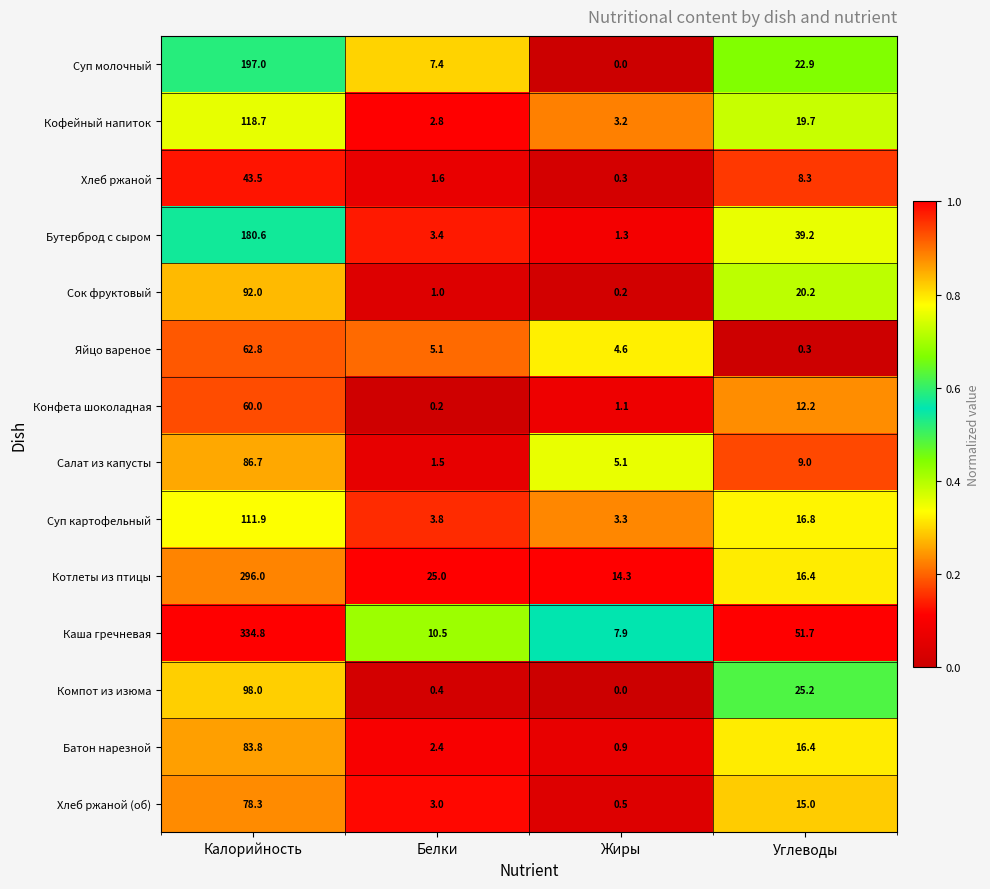

Rank the series by their maximum value, from lowest to highest.

Хлеб ржаной, Конфета шоколадная, Яйцо вареное, Хлеб ржаной (об), Батон нарезной, Салат из капусты, Сок фруктовый, Компот из изюма, Суп картофельный, Кофейный напиток, Бутерброд с сыром, Суп молочный, Котлеты из птицы, Каша гречневая